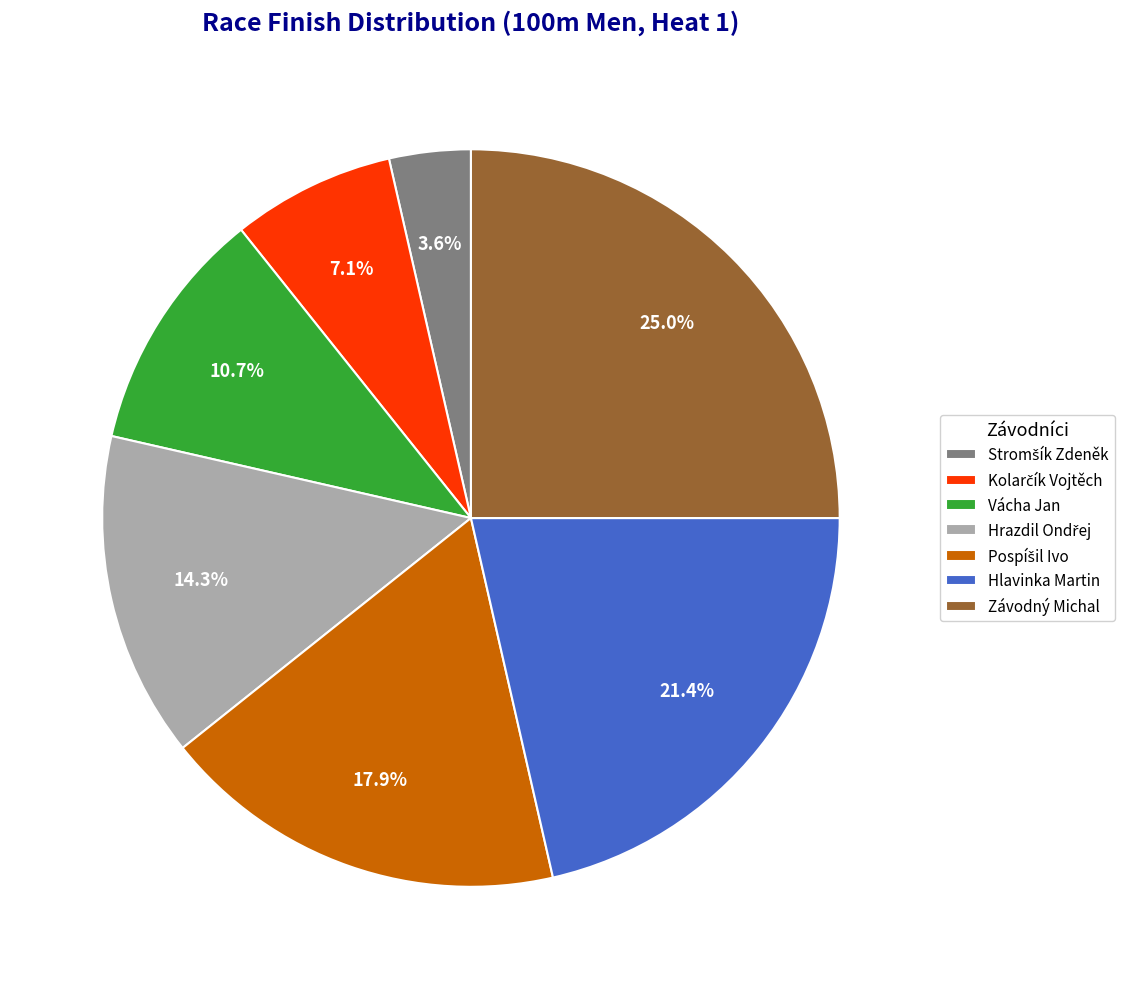

Which slice is the largest?

Závodný Michal